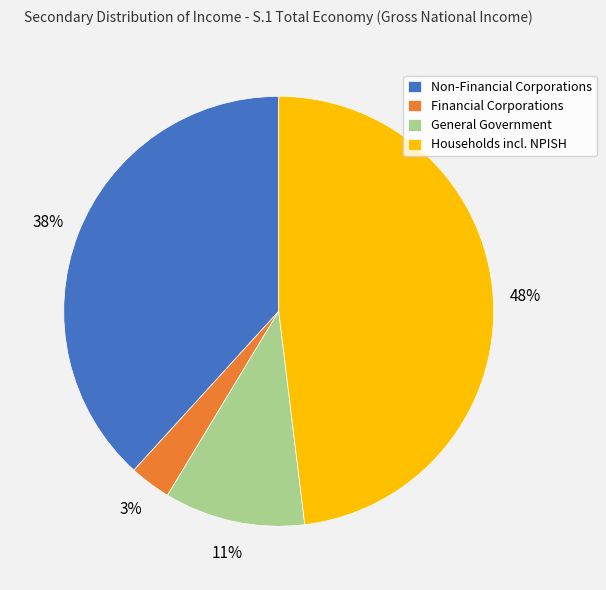

To the nearest percent, what is the combined percentage of Financial Corporations and Non-Financial Corporations?

41%